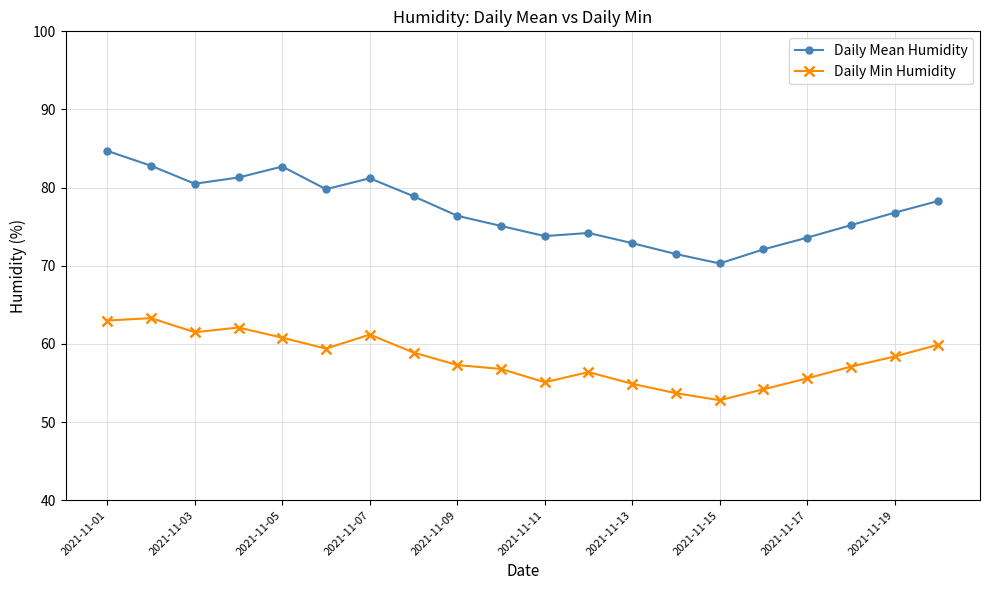

In Daily Min Humidity, how many points are lower than both neighbors (excluding endpoints)?

4